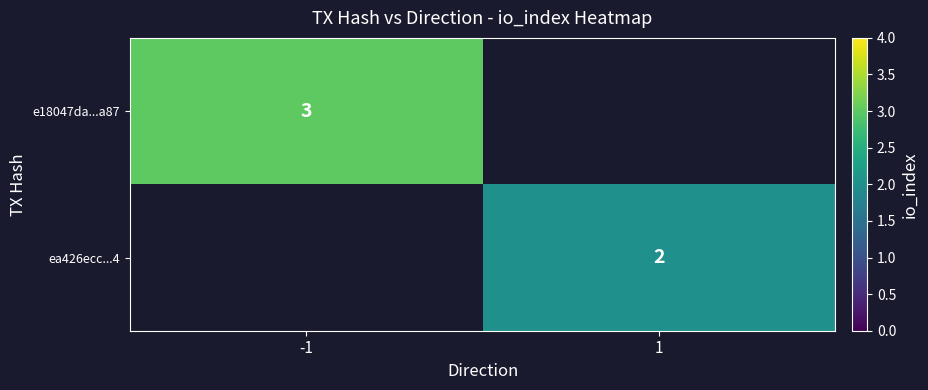

Is the value of ea426ecc...4 at 1 greater than the value of e18047da...a87 at -1?

No